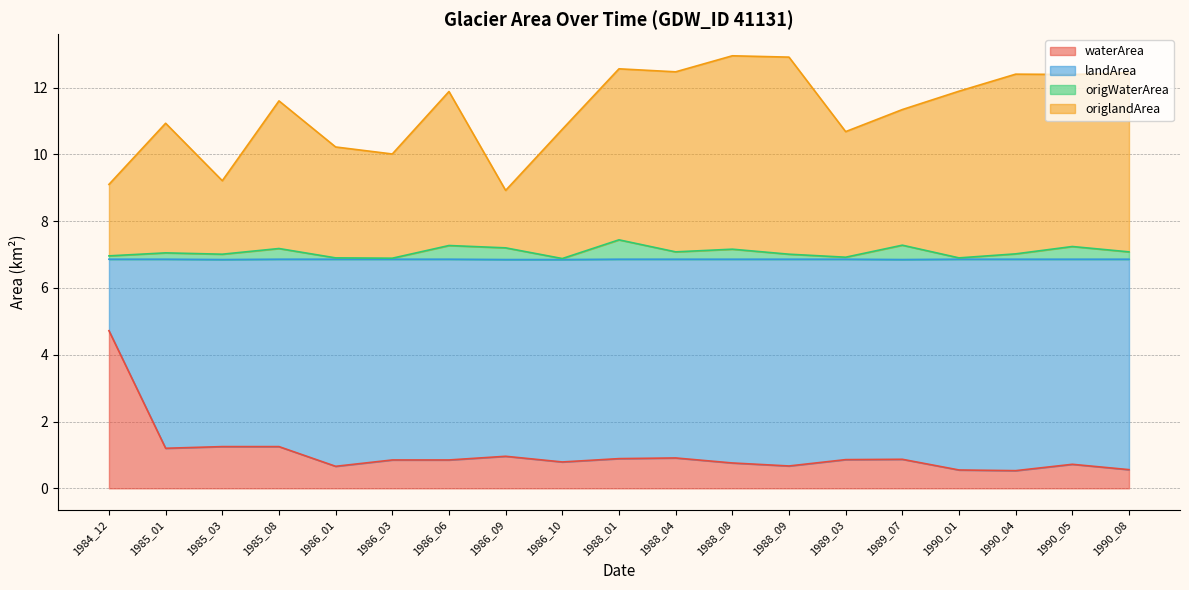

How many interior local valleys does the waterArea series have?

5